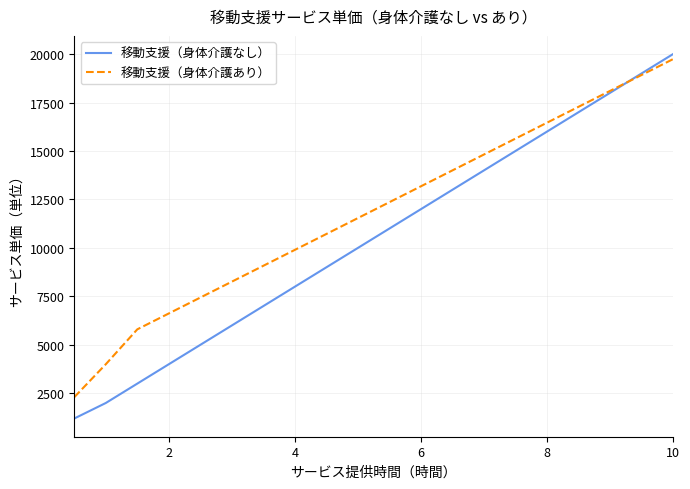

What is the minimum value for 移動支援（身体介護なし）?

1200